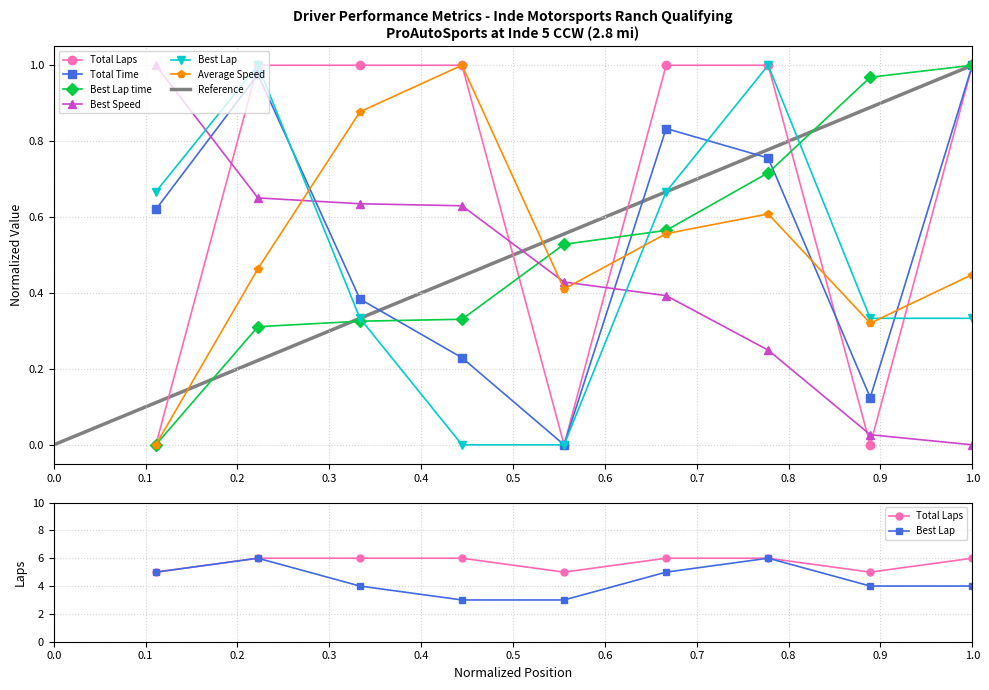

Where is the first local minimum for Total Laps?

5